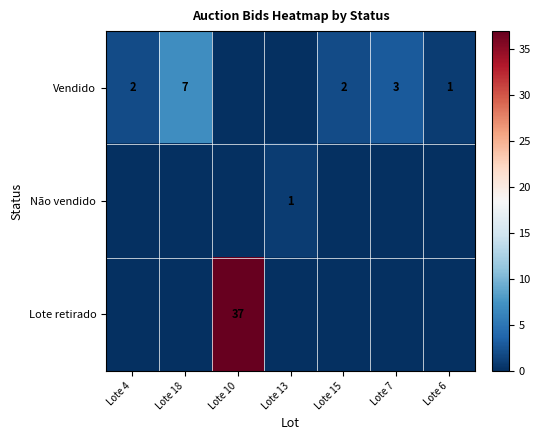

Is it true that Lote retirado equals 37 at Lote 10?

True